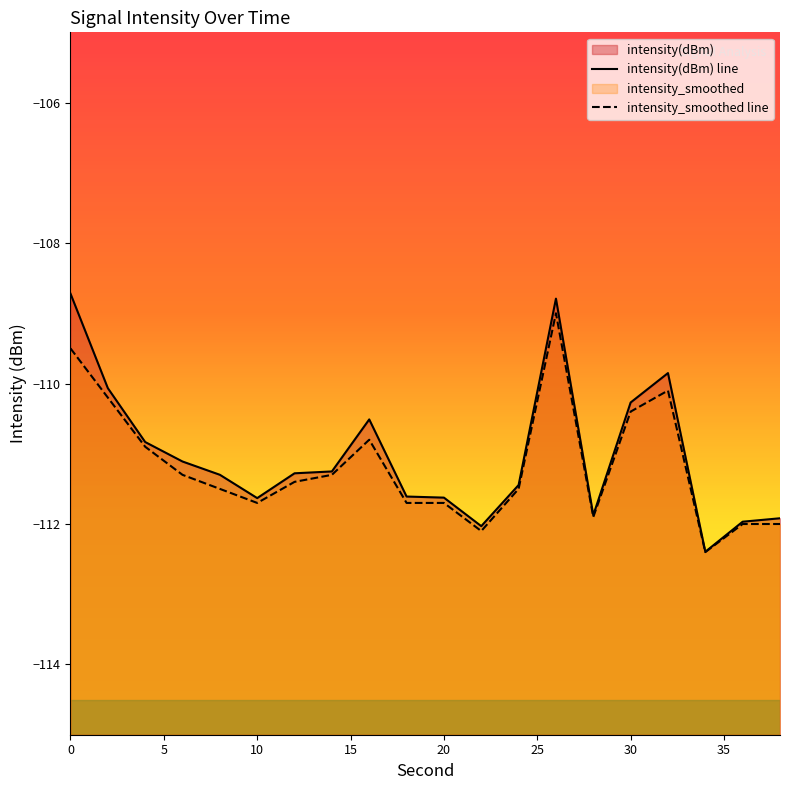

The intensity_smoothed series shows -111.4 at 12. True or false?

True